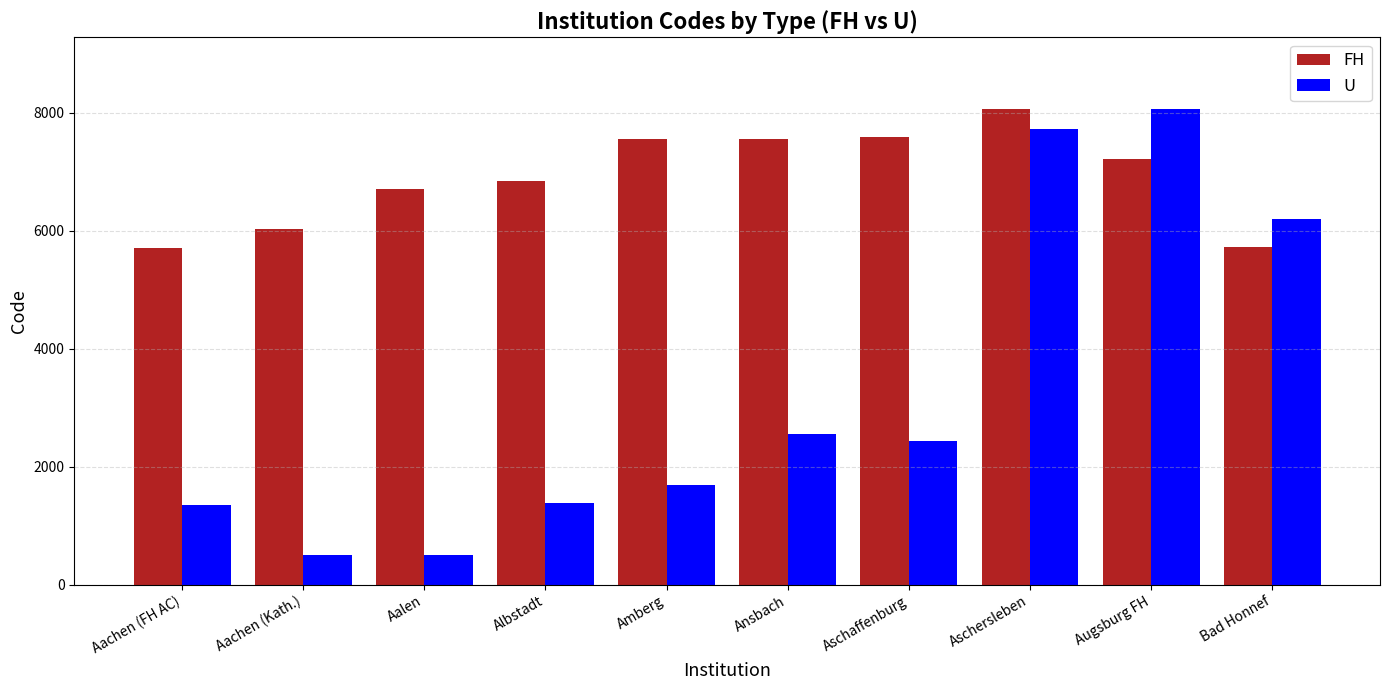

What is the difference between the FH values at Augsburg FH and Aachen (FH AC)?

1499